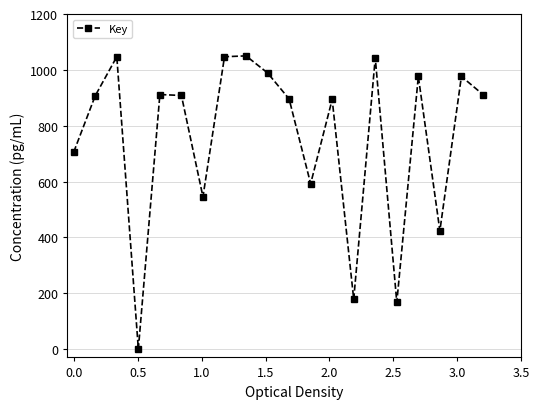

What is the difference between the maximum and minimum values?

1050.0